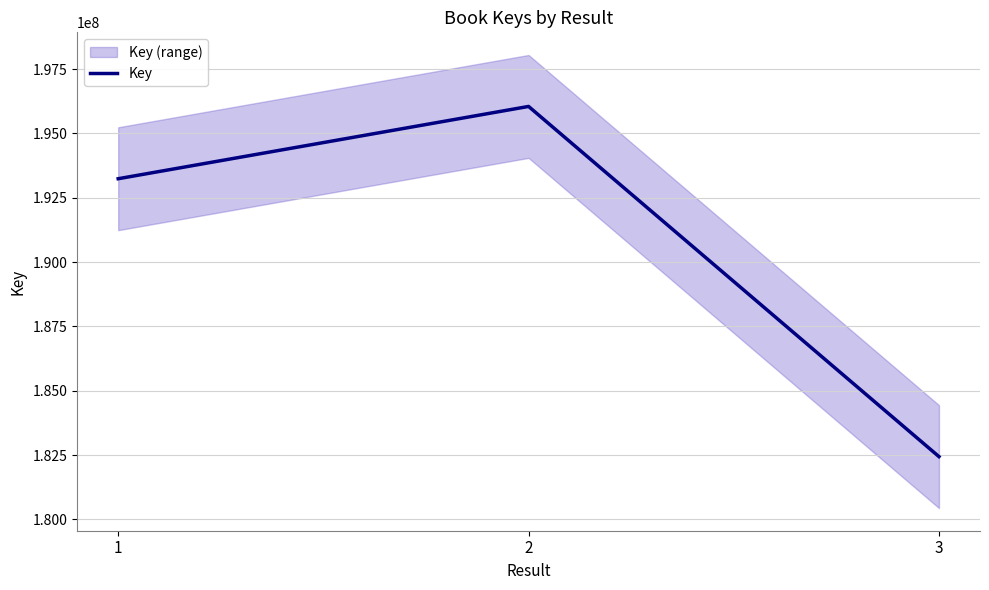

How many data points are above 193241317?

1